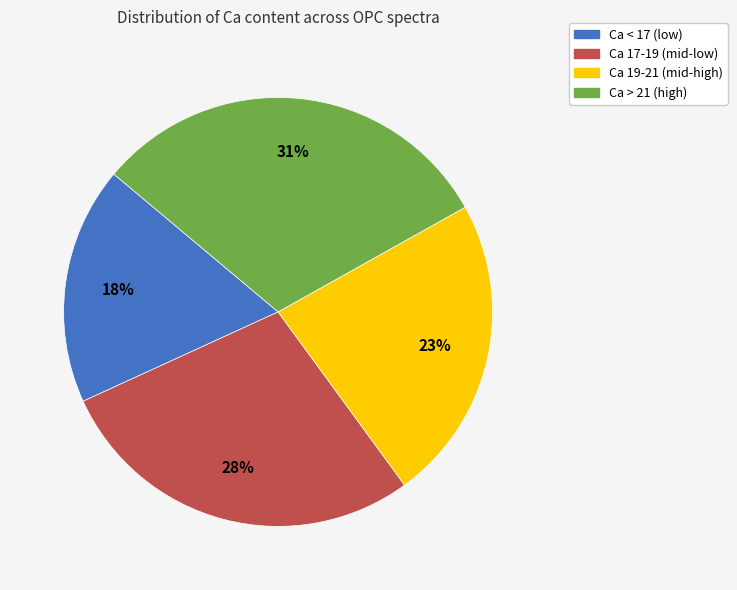

Which slice is the largest?

Ca > 21 (high)